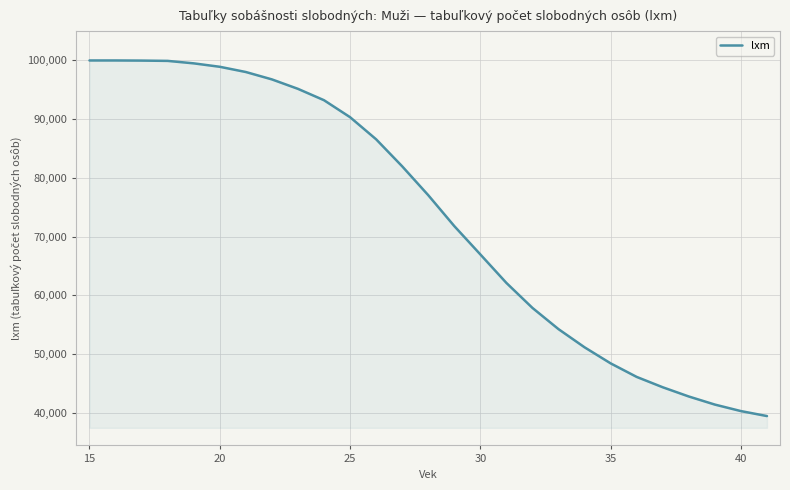

What is the greatest value displayed?

100000.0